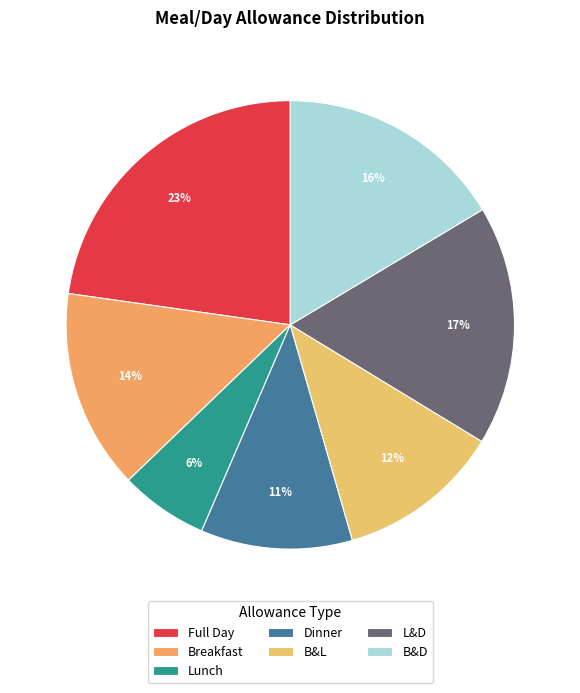

What is the largest slice in the pie chart?

Full Day